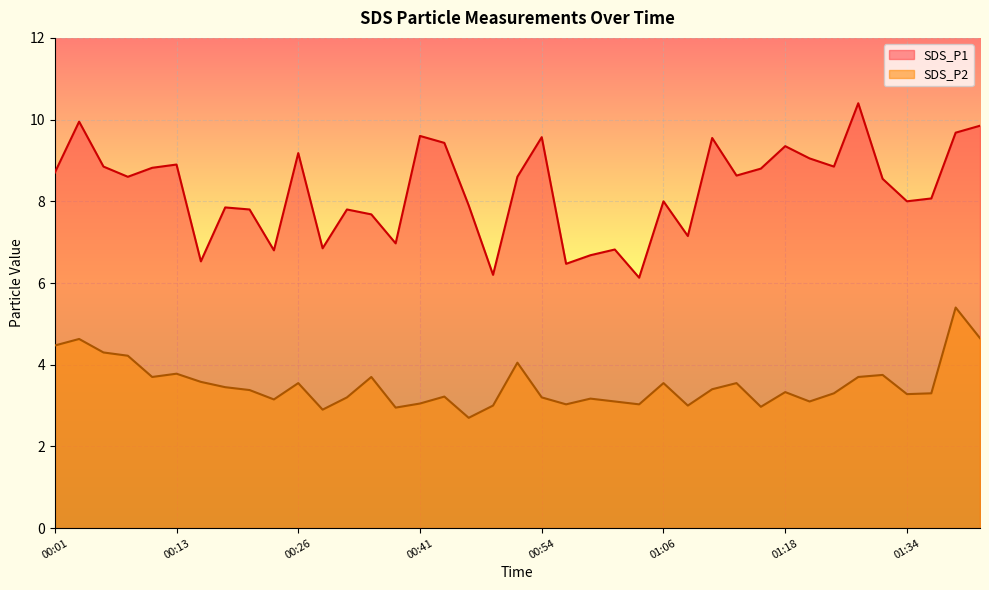

How many lines are shown in the chart?

2